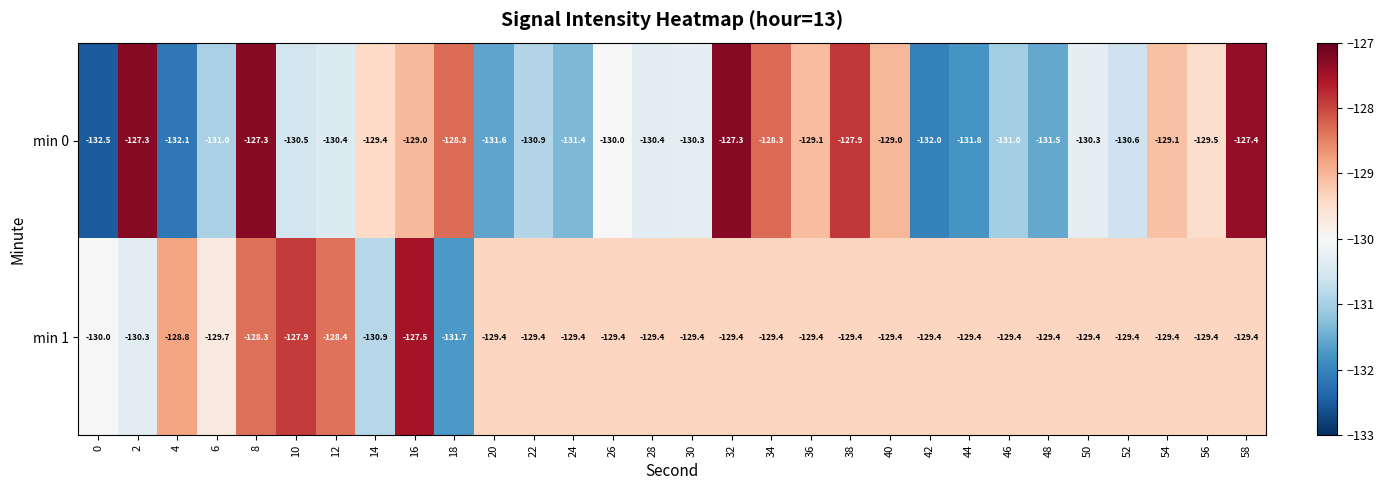

Which series has the largest range (max minus min)?

min 0